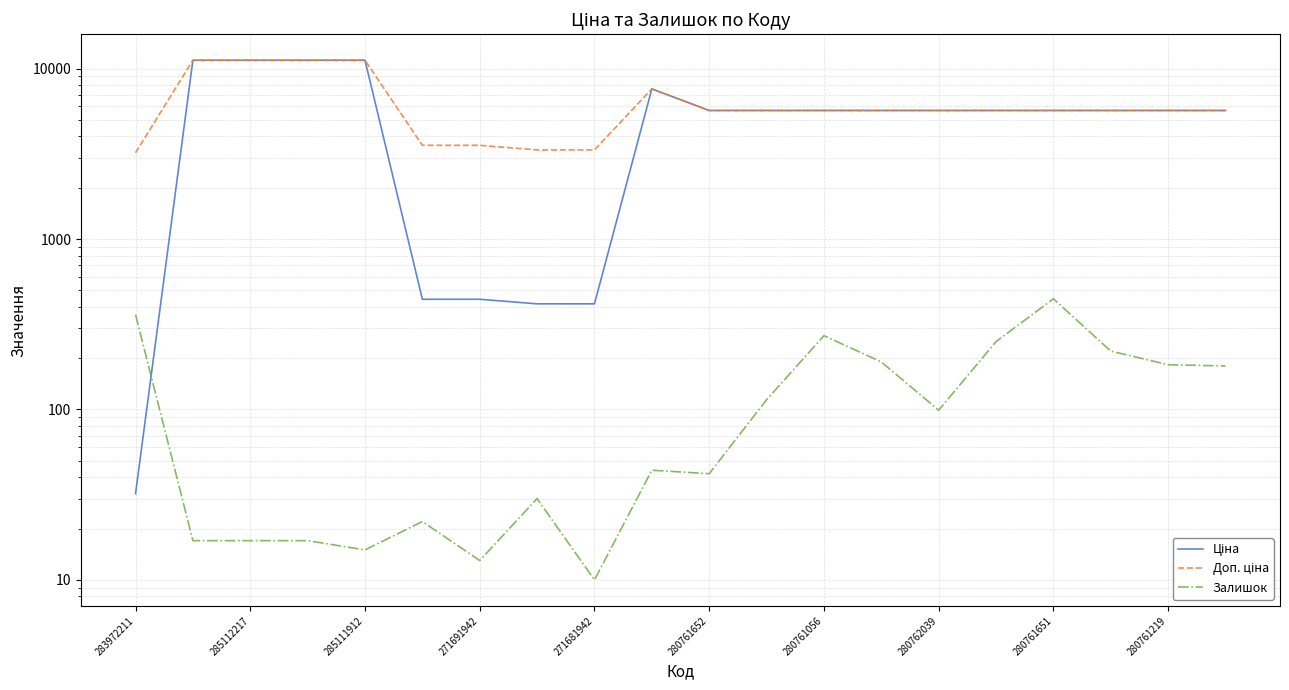

Reading right to left, what are all the values shown in this chart?

Ціна: 5673.8	5673.8	5673.8	5673.8	5673.8	5673.8	5673.8	5673.8	5673.8	5673.8	7596.5	416.6	416.6	443.1	443.1	11188.2	11188.2	11188.2	11188.2	32.0
Доп. ціна: 5673.8	5673.8	5673.8	5673.8	5673.8	5673.8	5673.8	5673.8	5673.8	5673.8	7596.5	3332.5	3332.5	3545.0	3545.0	11188.2	11188.2	11188.2	11188.2	3205.0
Залишок: 180.0	183.0	220.0	446.0	250.0	99.0	190.0	271.0	114.0	42.0	44.0	10.0	30.0	13.0	22.0	15.0	17.0	17.0	17.0	360.0